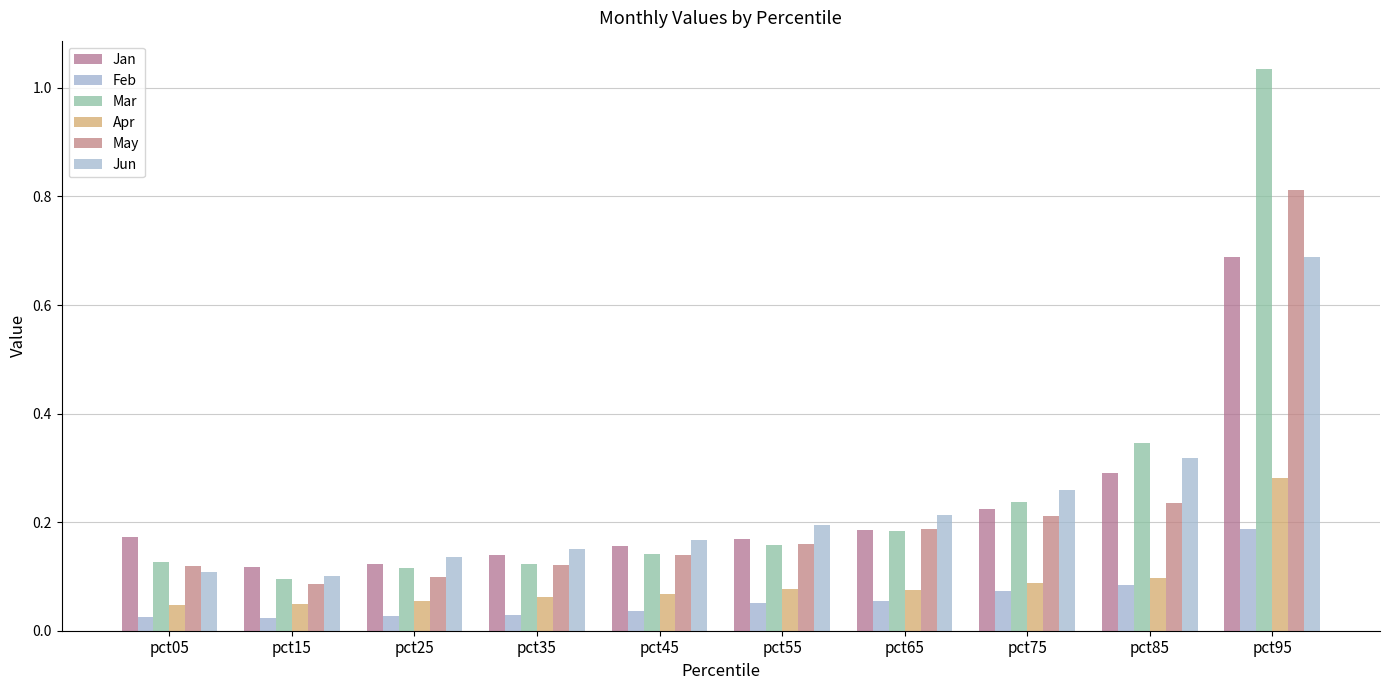

Does the chart contain any negative values?

No